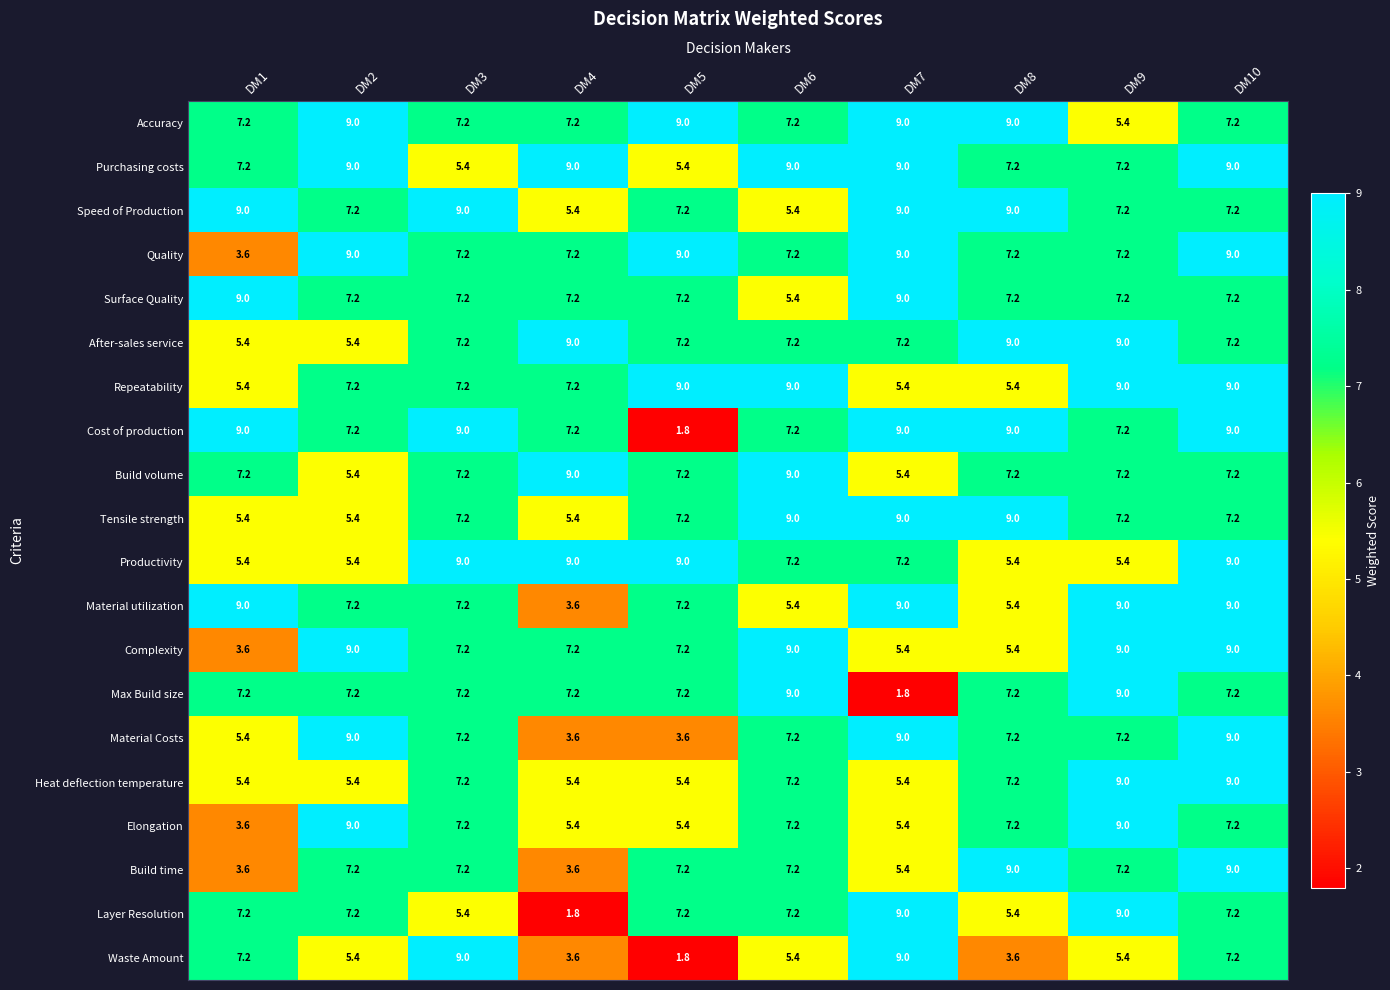

What is the average value of the After-sales service series?

7.4